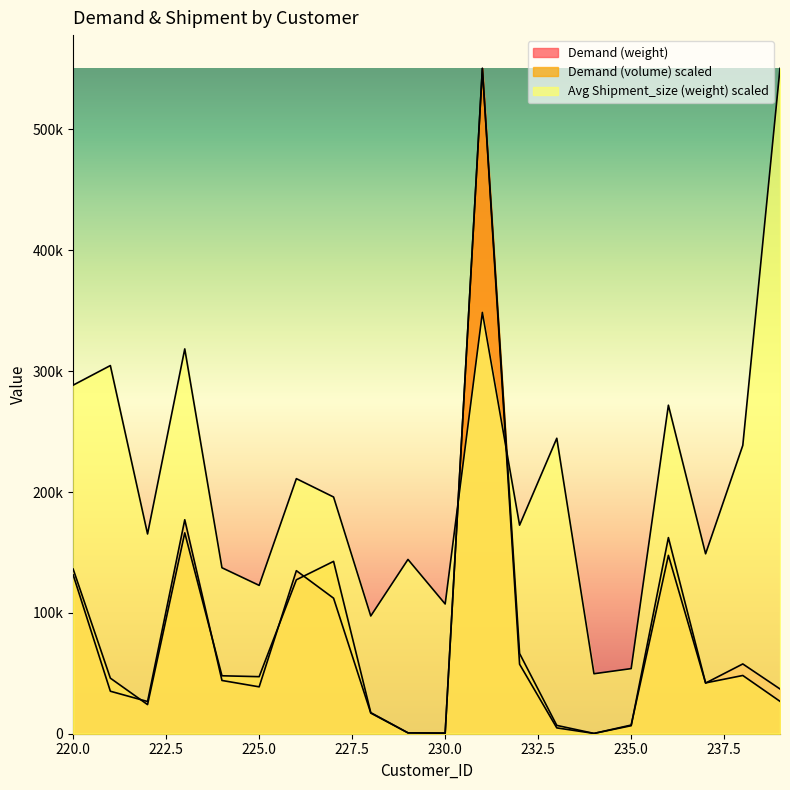

Is the value of Demand (weight) at 236 greater than the value of Avg Shipment_size (weight) at 228?

Yes